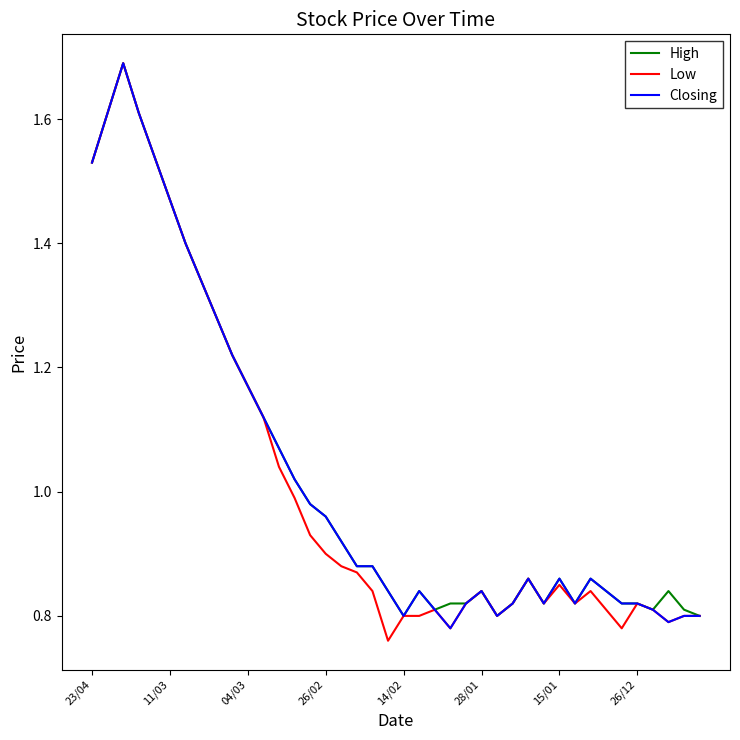

What is the highest value of the Low series?

1.7